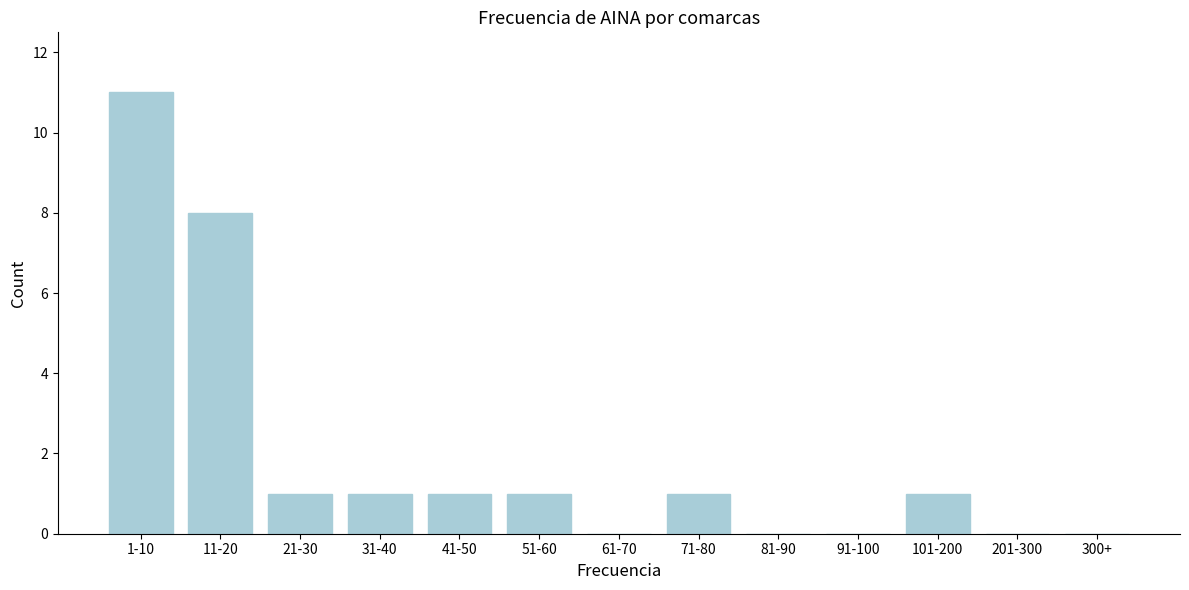

Reading left to right, what are all the values shown in this chart?

1-10=11	11-20=8	21-30=1	31-40=1	41-50=1	51-60=1	61-70=0	71-80=1	81-90=0	91-100=0	101-200=1	201-300=0	300+=0